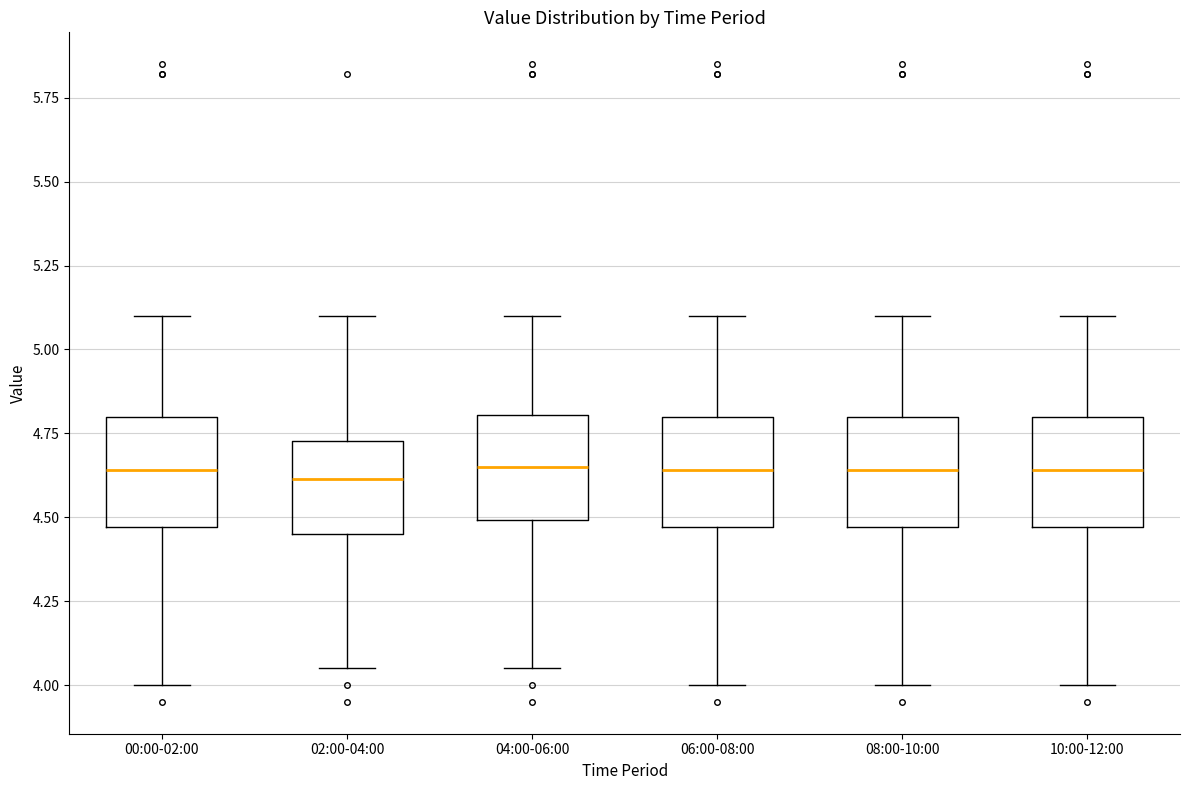

Reading left to right, transcribe this box plot: for each box, give where its median line is, the range the box spans, and where its two whiskers end, as read against the y-axis. The values are not printed on the chart, so give them approximately, as read against the axis.

00:00-02:00: median 4.65, box 4.45 to 4.80, whiskers 4.00 to 5.10
02:00-04:00: median 4.60, box 4.45 to 4.75, whiskers 4.05 to 5.10
04:00-06:00: median 4.65, box 4.50 to 4.80, whiskers 4.05 to 5.10
06:00-08:00: median 4.65, box 4.45 to 4.80, whiskers 4.00 to 5.10
08:00-10:00: median 4.65, box 4.45 to 4.80, whiskers 4.00 to 5.10
10:00-12:00: median 4.65, box 4.45 to 4.80, whiskers 4.00 to 5.10